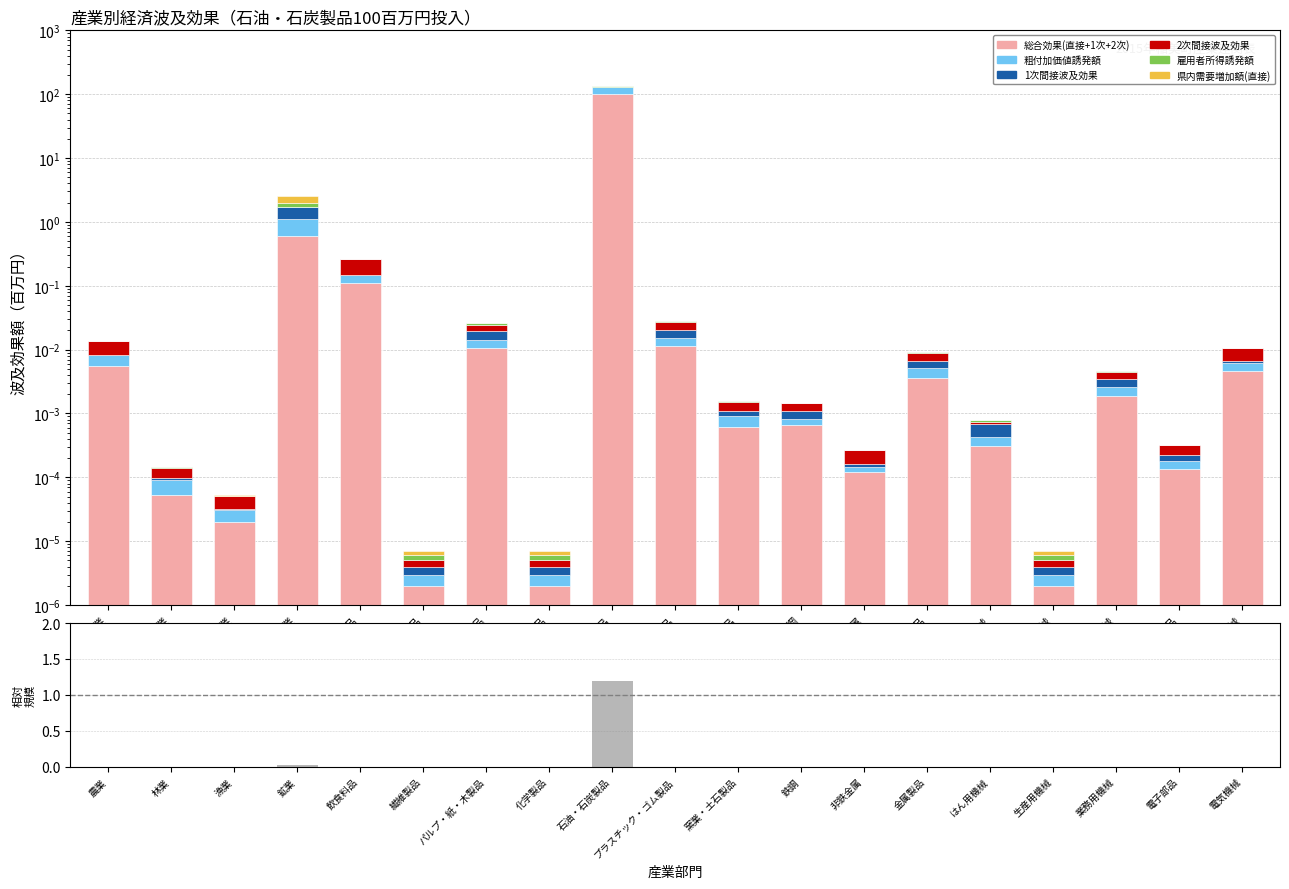

Count the number of data series in this chart.

6